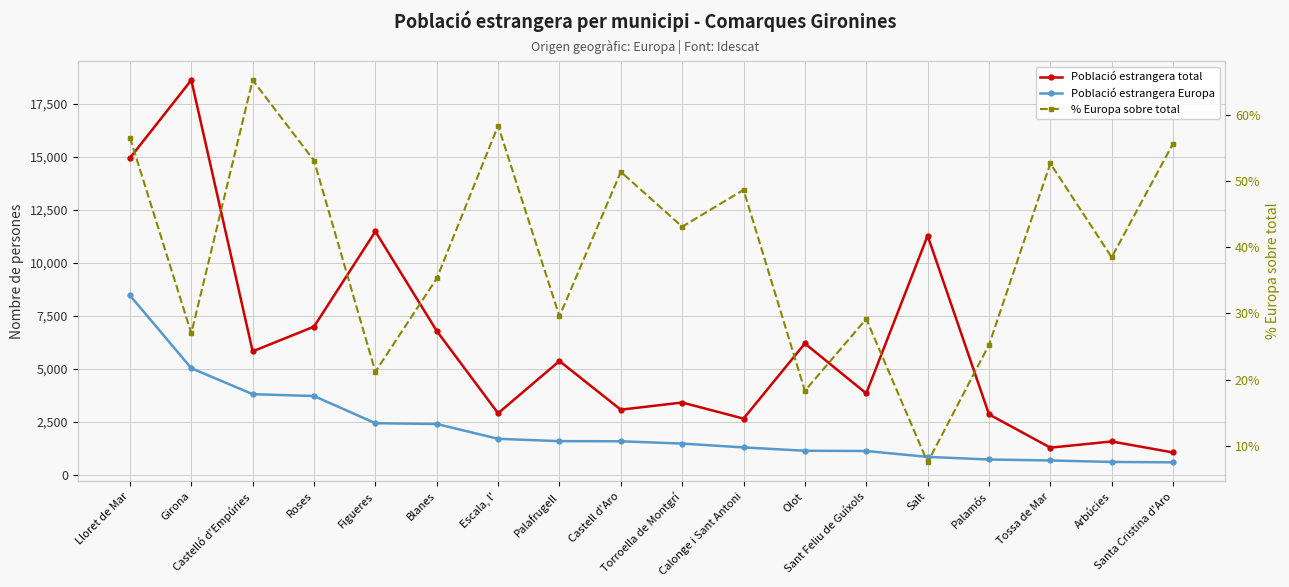

What is the value of the % Europa sobre total point at the 2nd from the left?

27.0